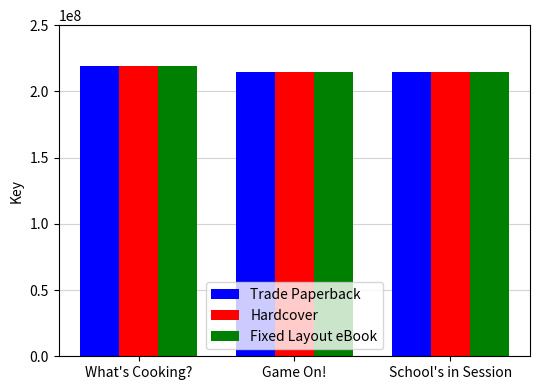

What is the sum of the Trade Paperback values at Game On! and What's Cooking??

433961854